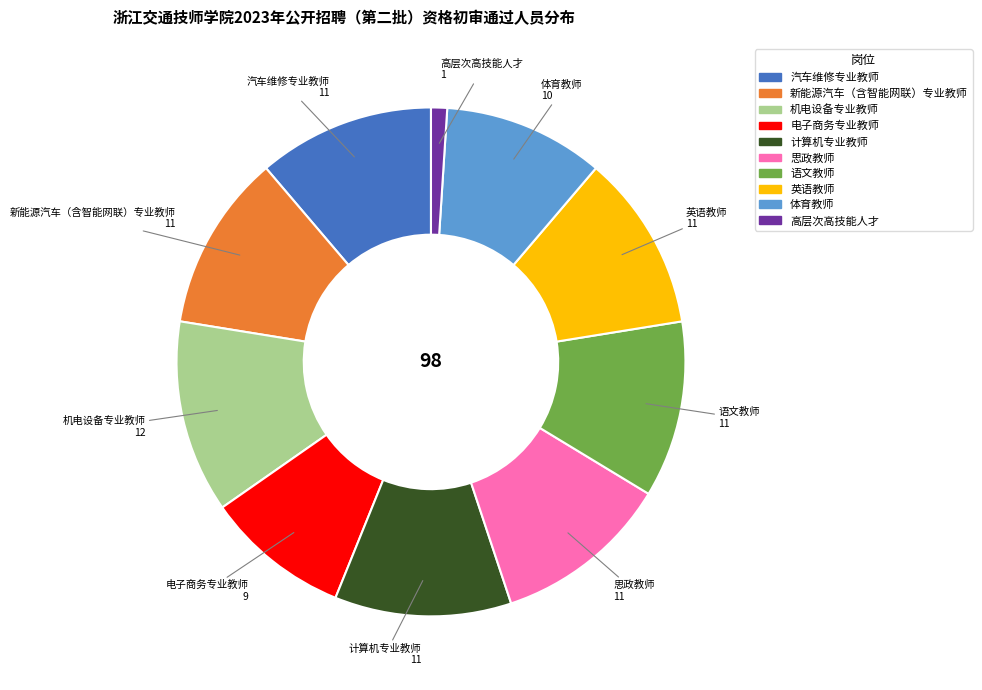

What is the largest slice in the pie chart?

机电设备专业教师